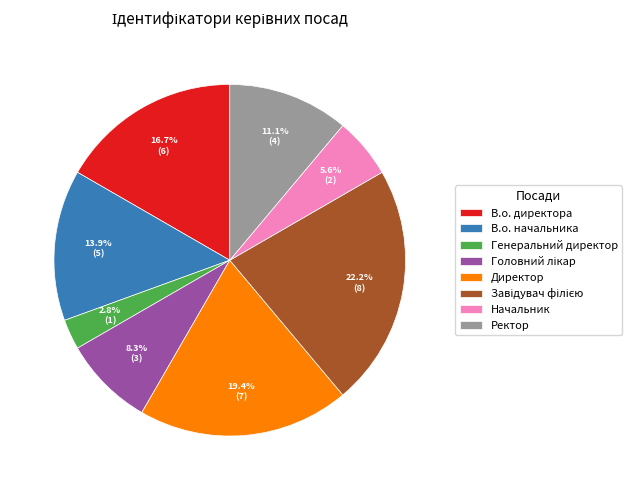

Between В.о. начальника and В.о. директора, which is larger?

В.о. директора